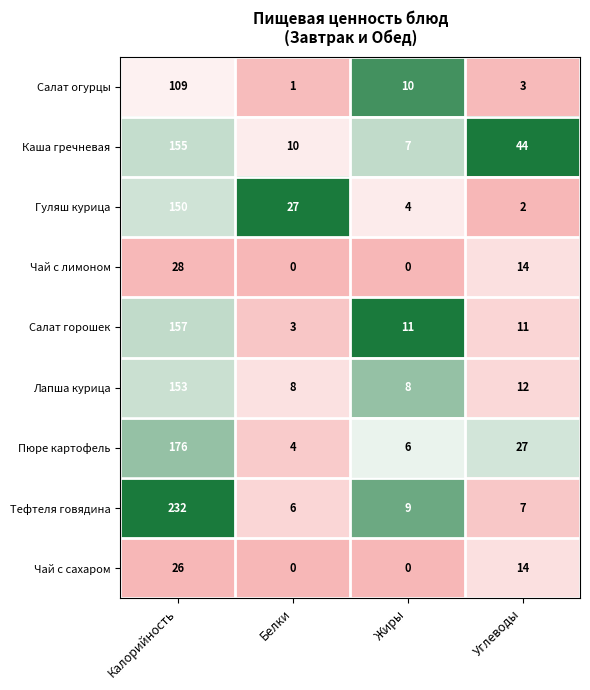

What is the average value of the Пюре картофель series?

53